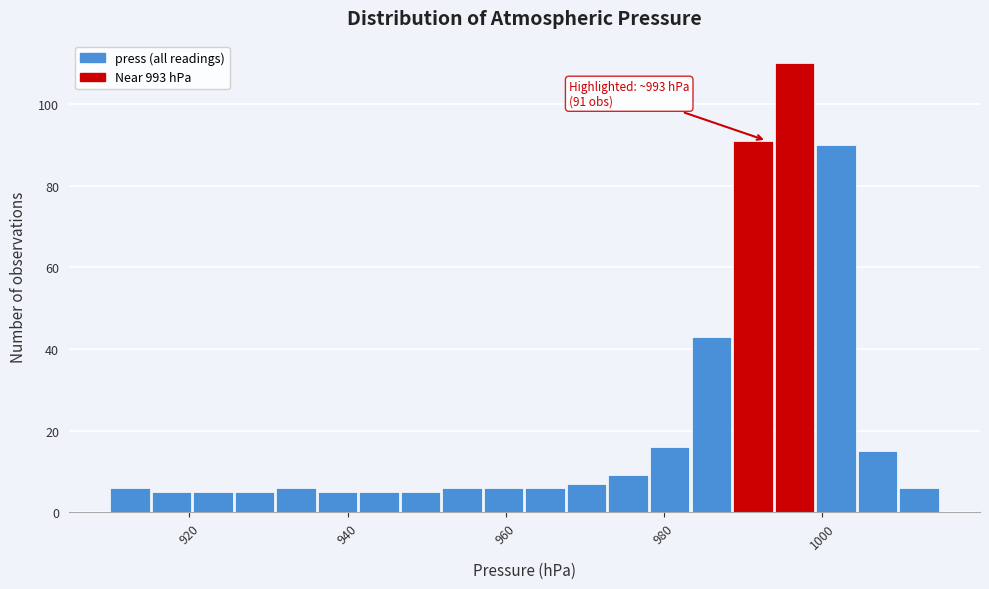

Around what value on the x-axis is the tallest bar? Give the approximate position of its centre, as read against the axis.

996